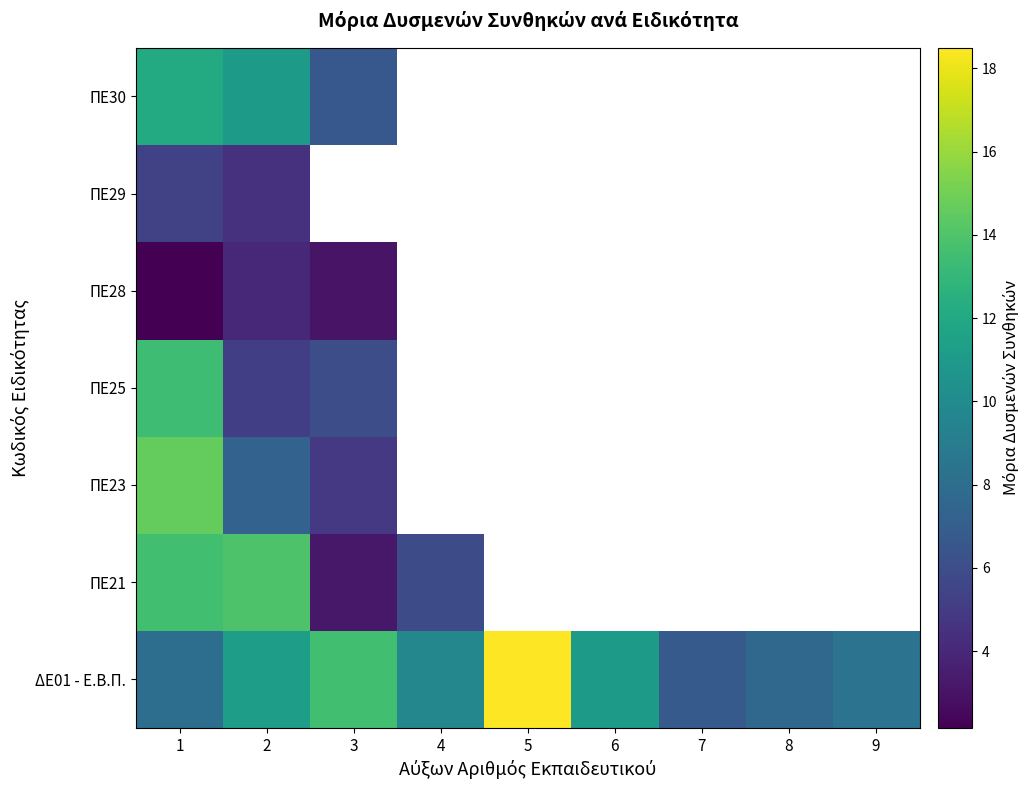

Which has a higher value, 6 or 2?

2